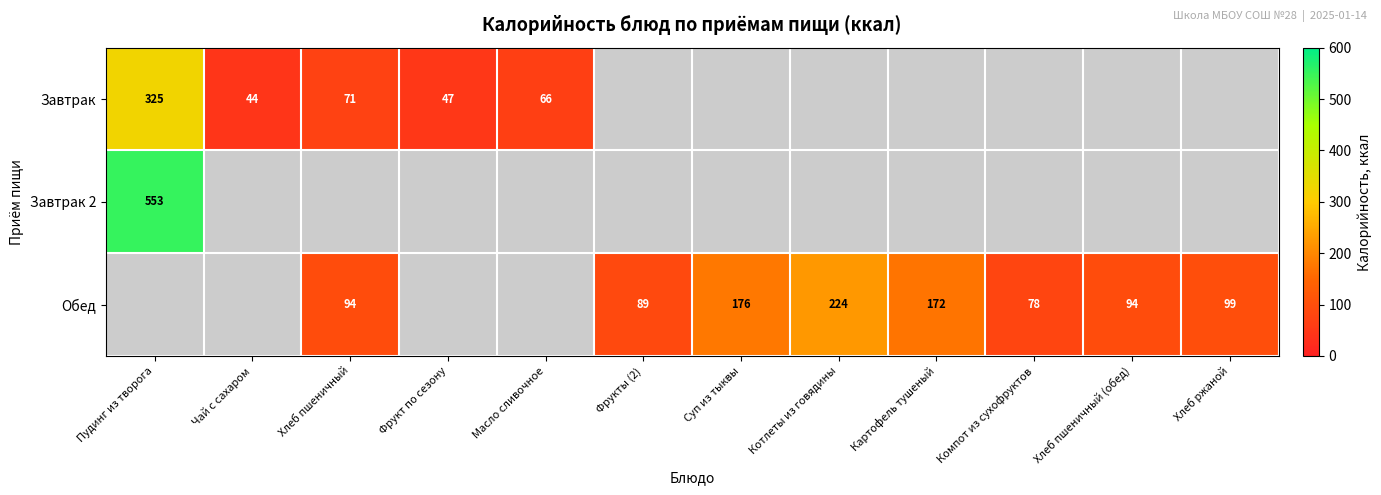

Is it true that Обед equals 94 at Хлеб пшеничный (обед)?

True